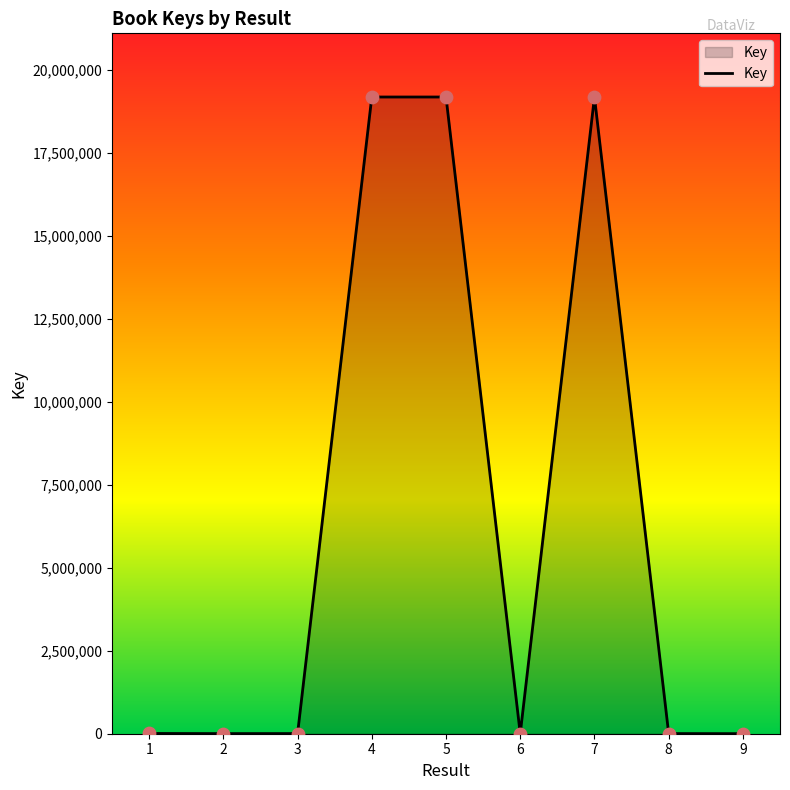

Which has a higher value, 8 or 5?

5